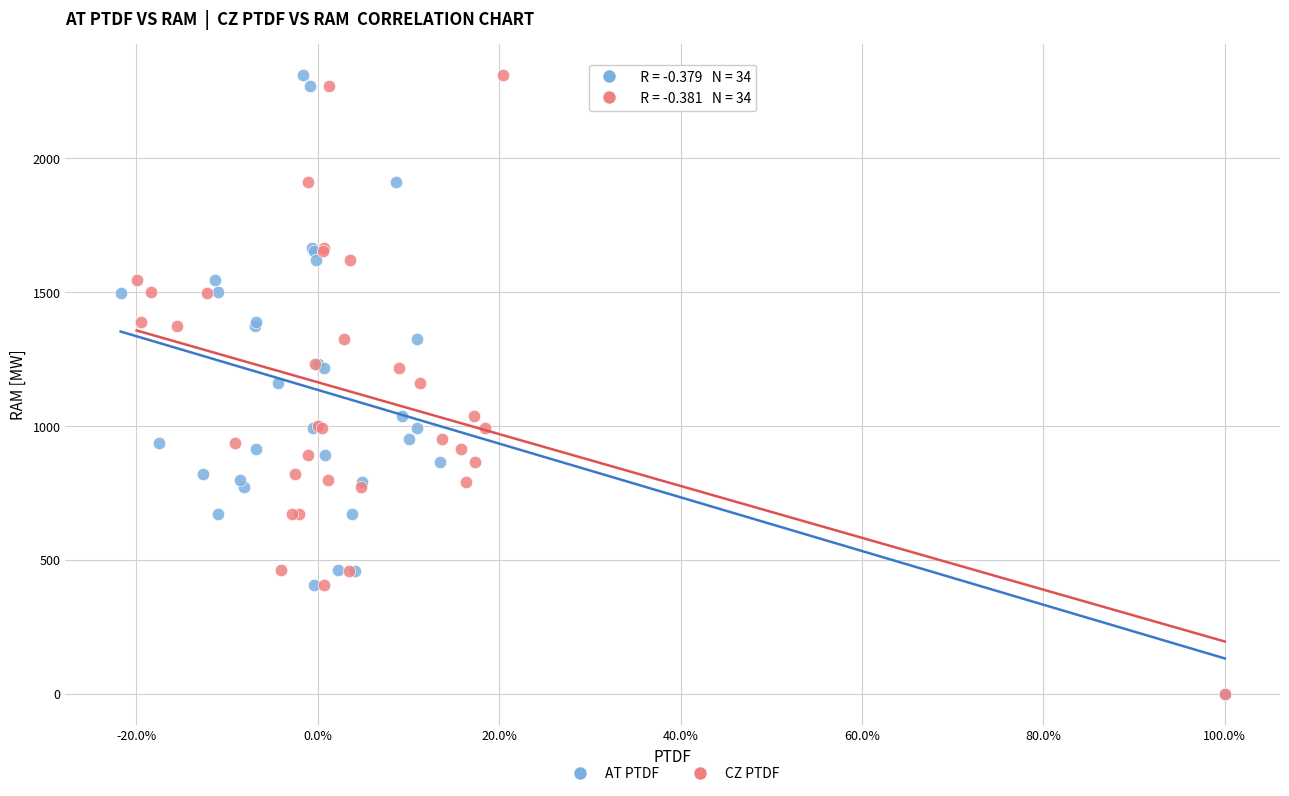

What are all the series names shown in the legend?

AT PTDF, CZ PTDF